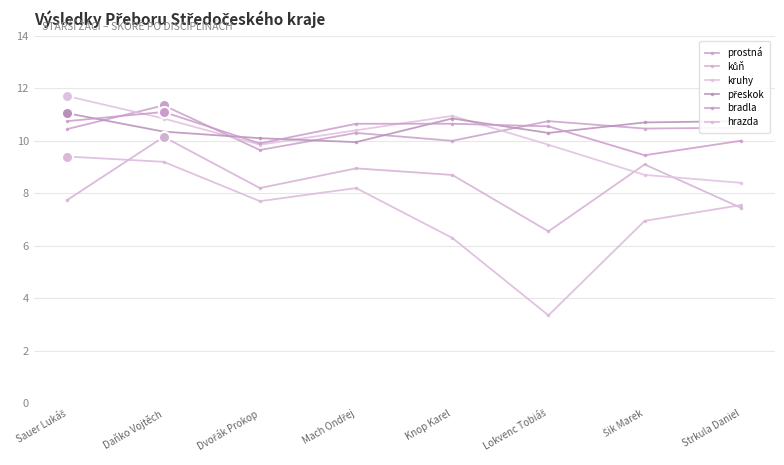

At which label does bradla reach its minimum?

Šik Marek